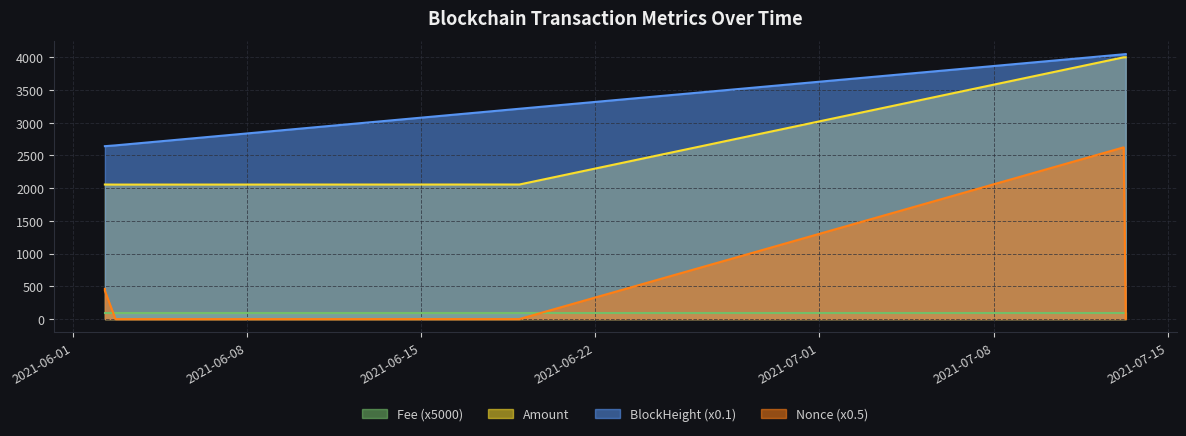

Which has a higher value, 2021-07-13 07:27 or 2021-07-13 05:27?

2021-07-13 05:27